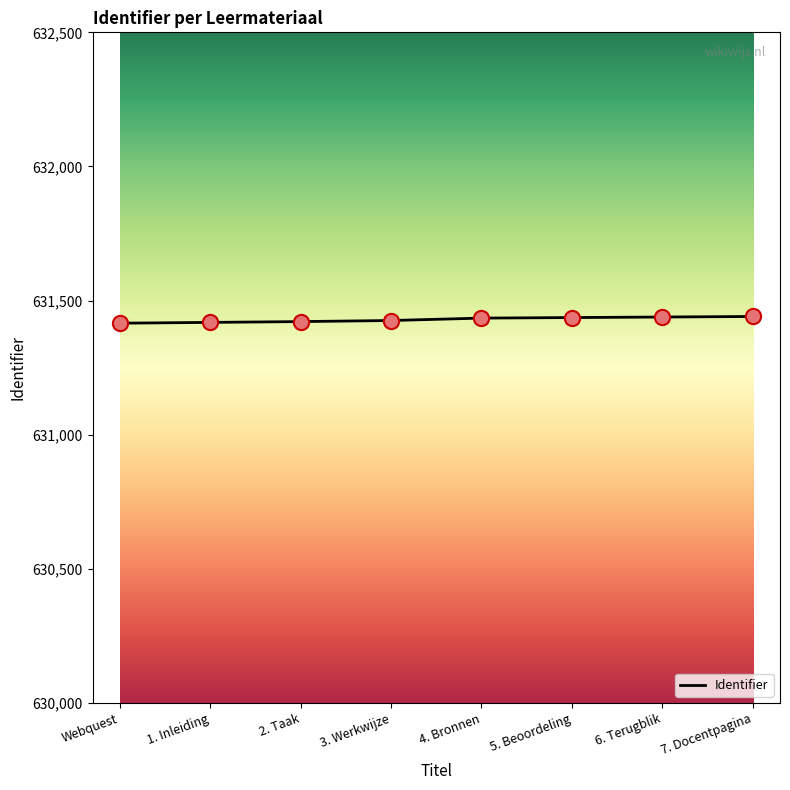

What is the ratio of the value at 3. Werkwijze to the value at 6. Terugblik?

1.0